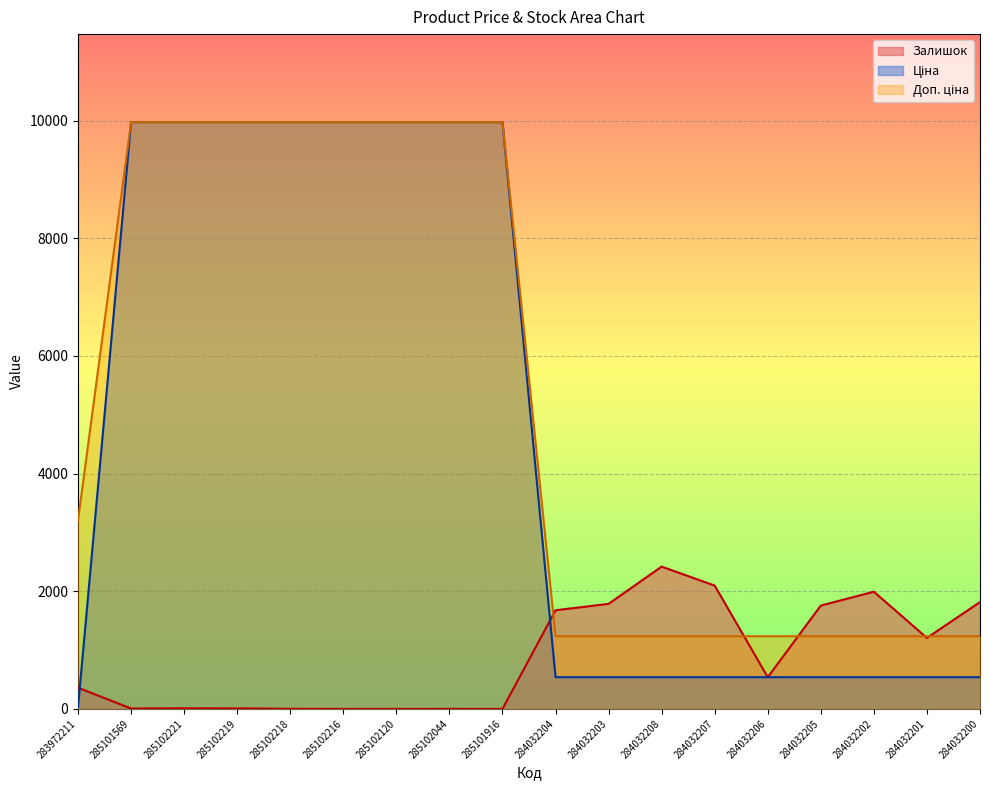

Count the number of data series in this chart.

3